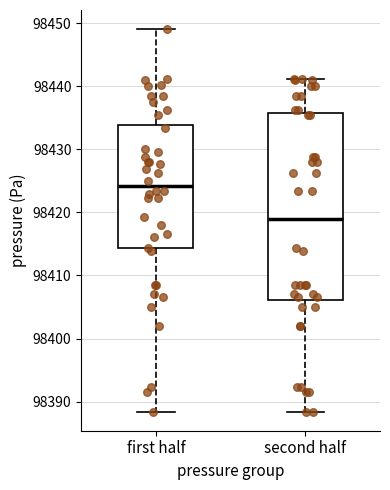

Which box has the highest median line?

first half